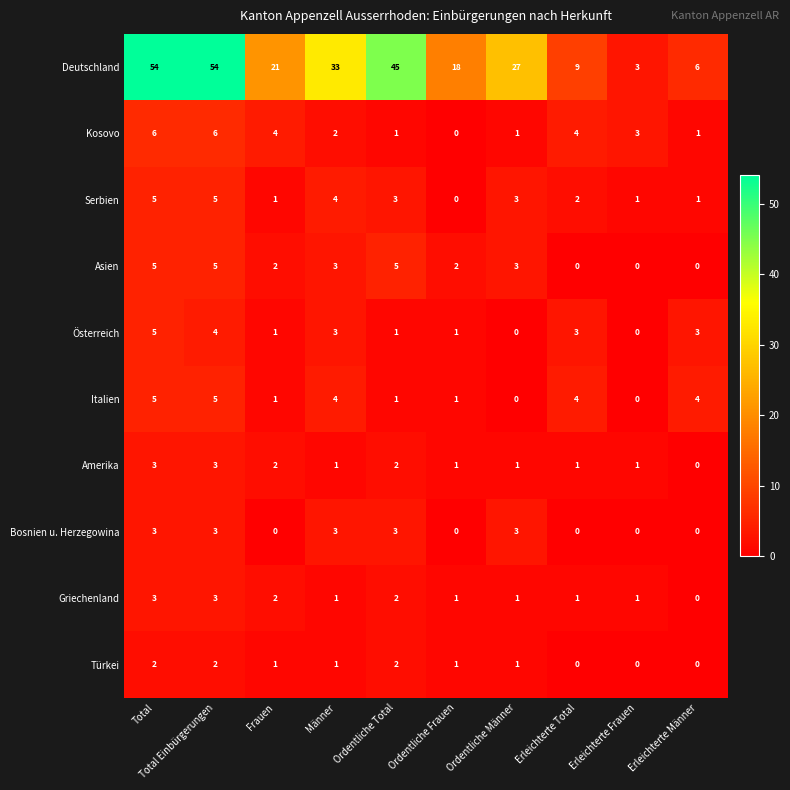

What is the maximum value for Kosovo?

6